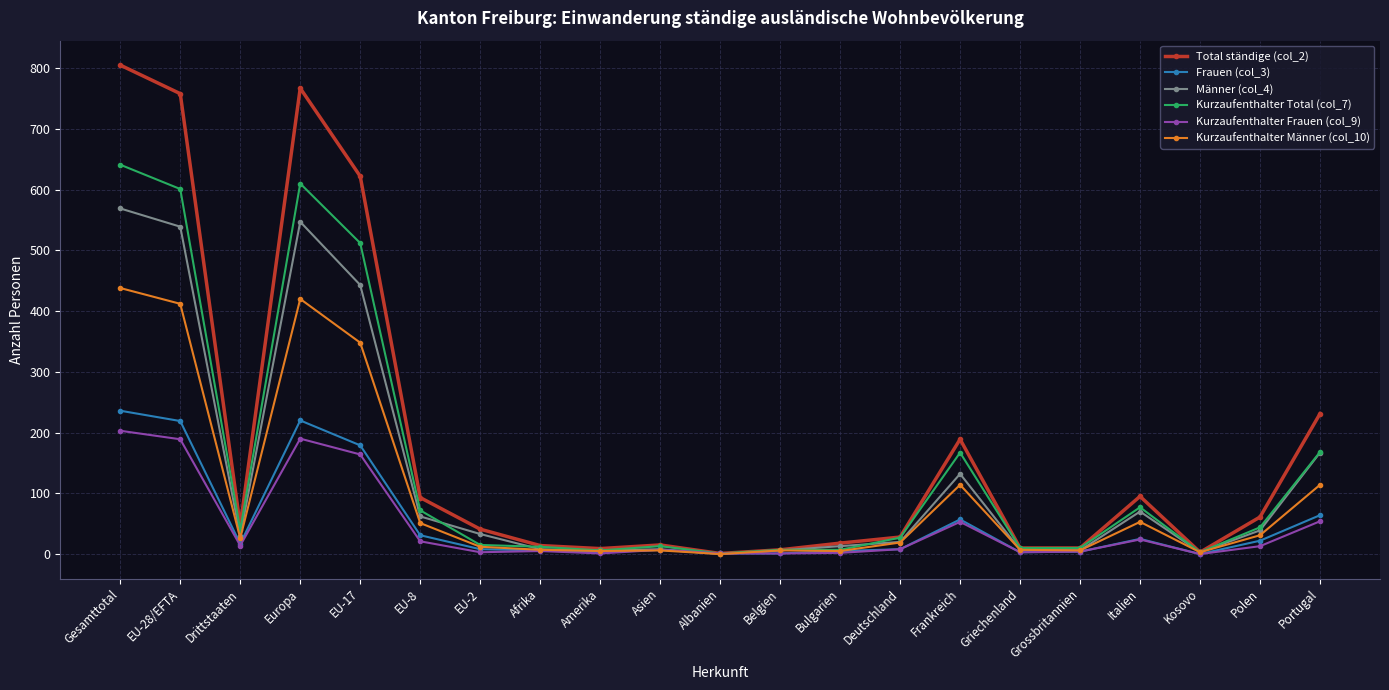

What is the sum of all Frauen (col_3) values?

1116